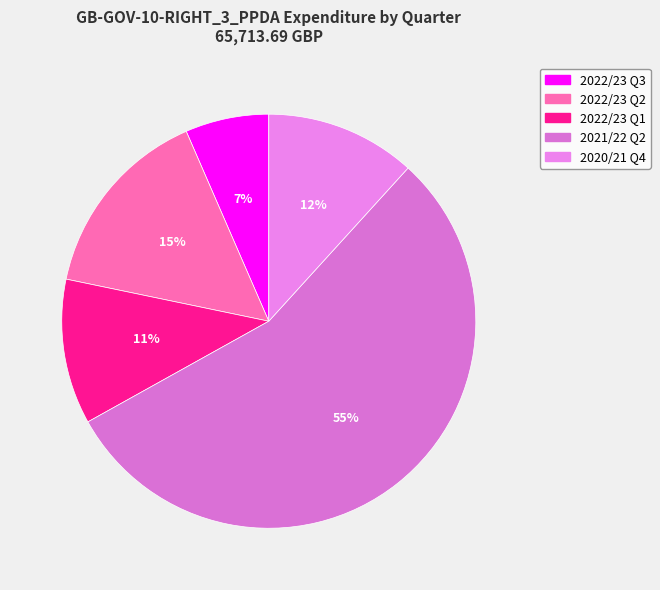

Does any single category account for the majority?

Yes